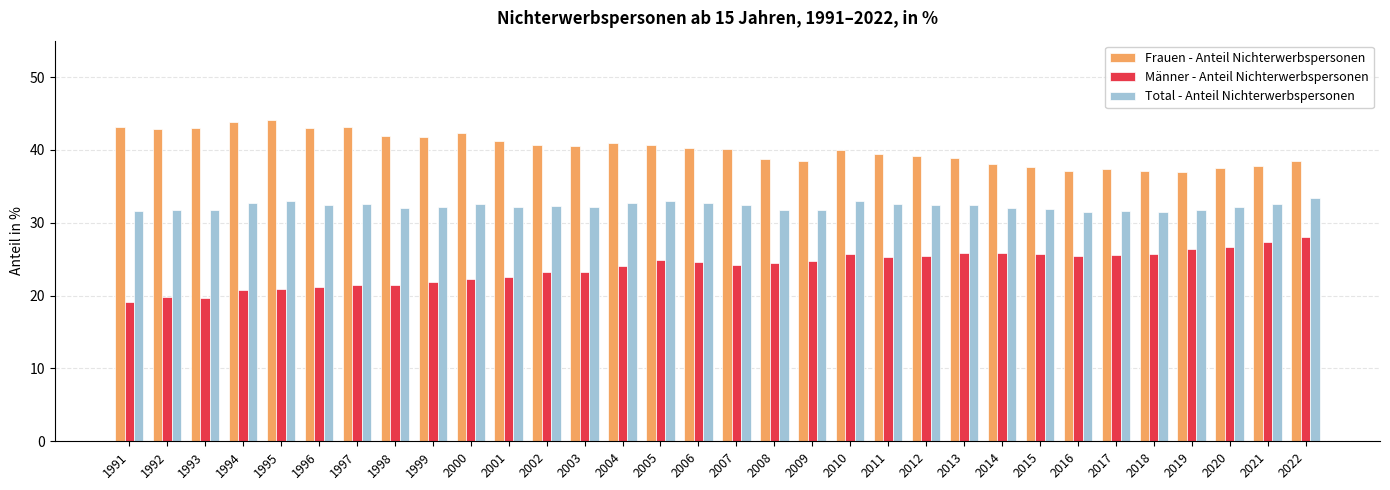

Which label corresponds to the smallest value in the chart?

1991